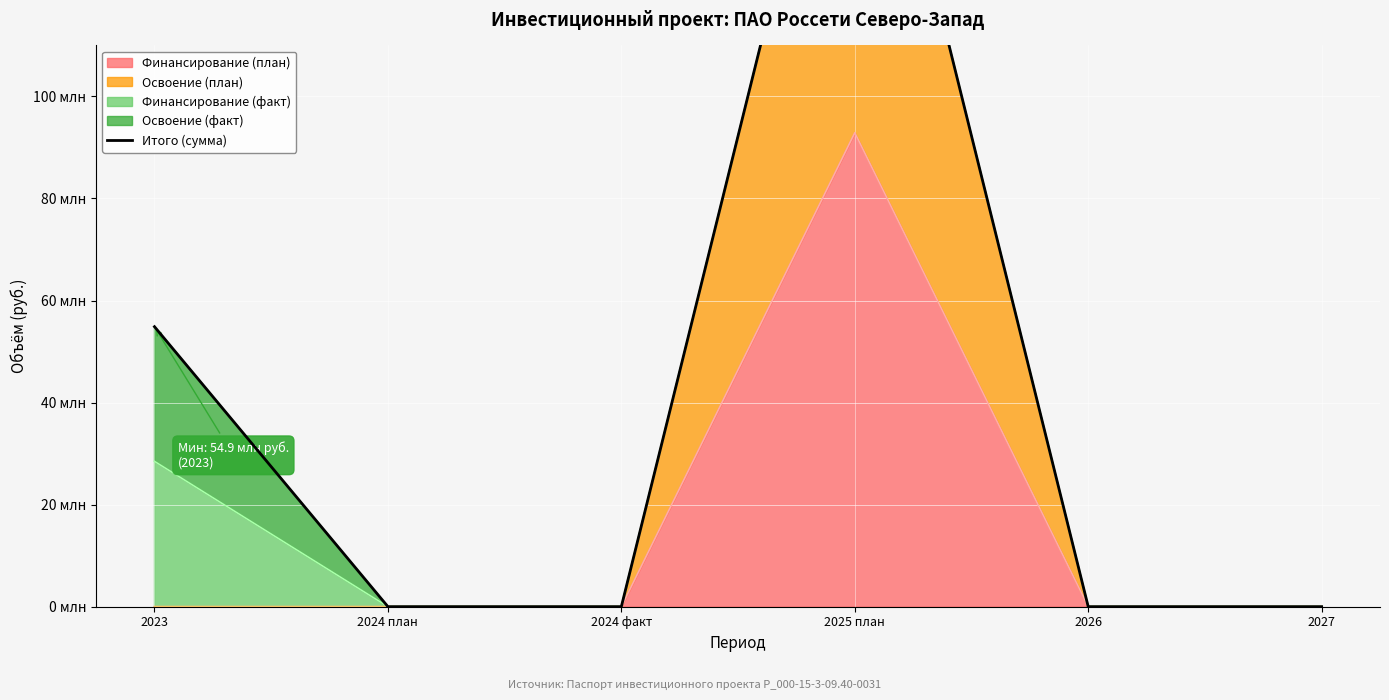

True or false: the data shows 38254099 at 2023.

False